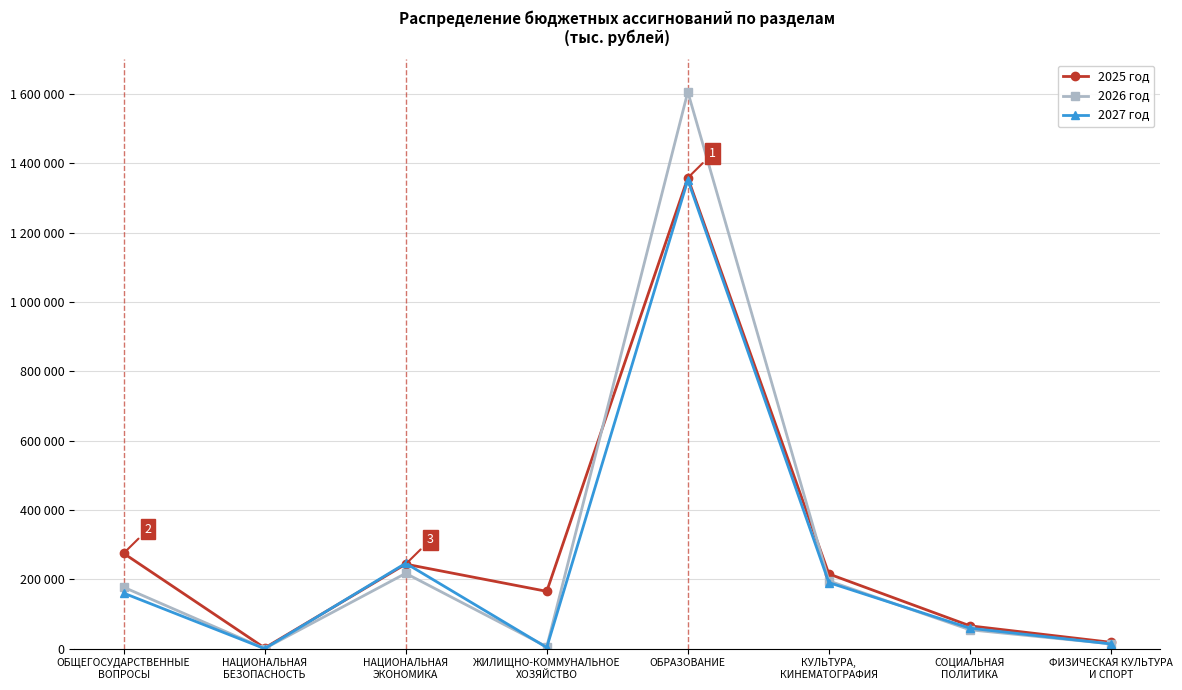

At which label does 2025 год first exceed 215494?

ОБЩЕГОСУДАРСТВЕННЫЕ
ВОПРОСЫ